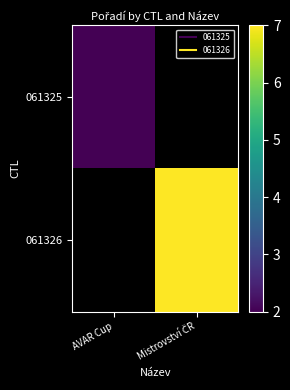

What is the greatest value displayed?

7.0